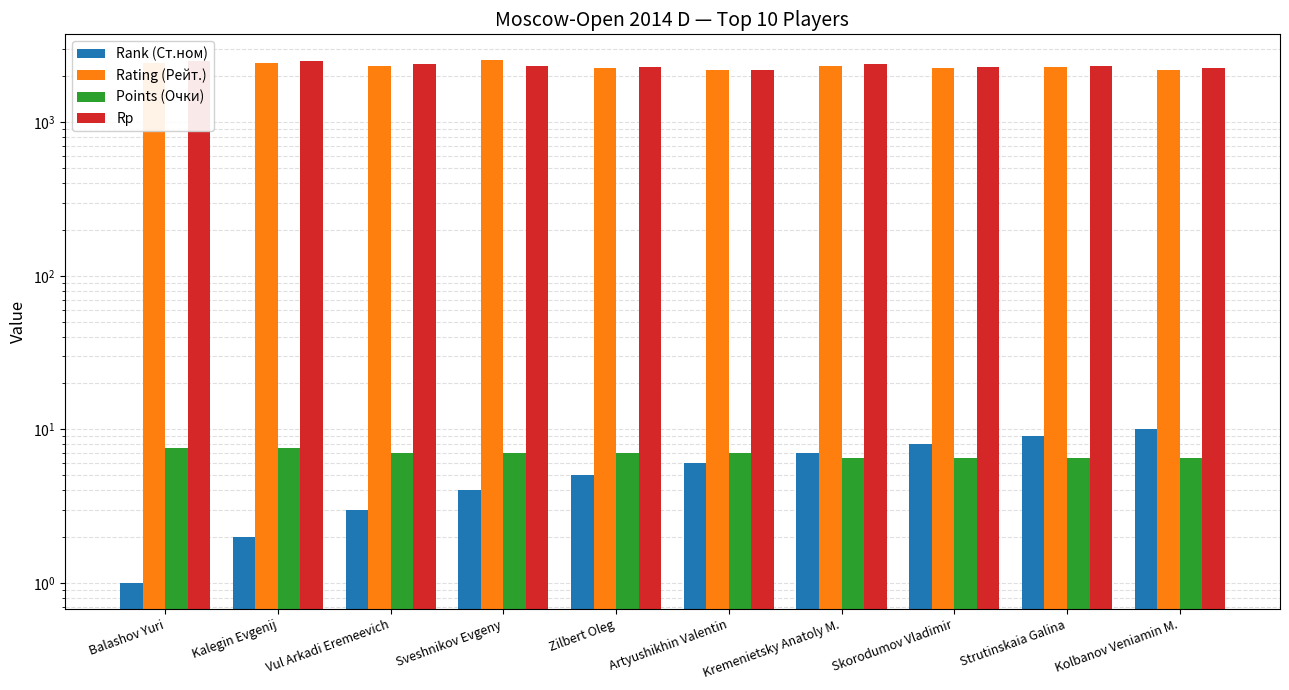

How many bars are there in total?

40